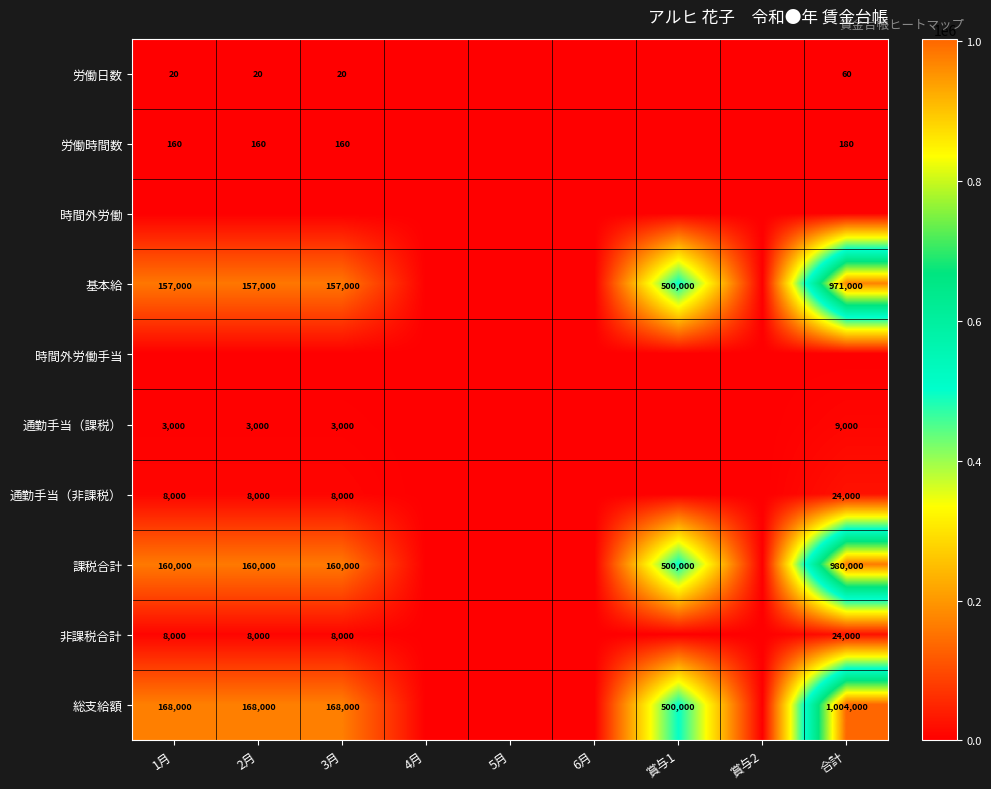

Is the value of 課税合計 at 2月 greater than the value of 基本給 at 賞与1?

No